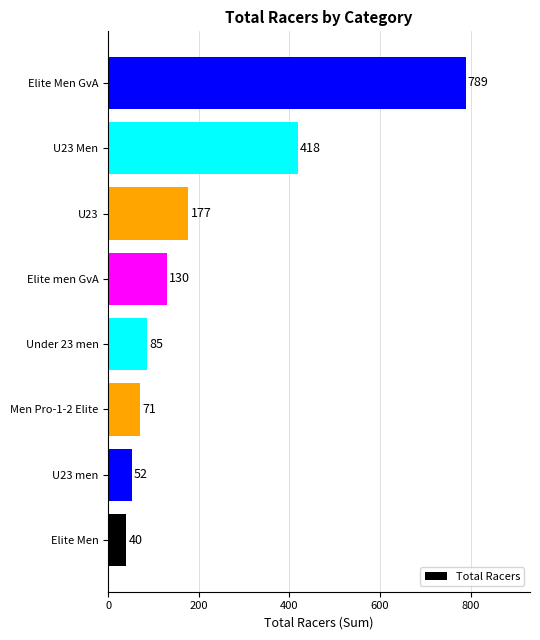

Does the chart contain stacked bars?

No